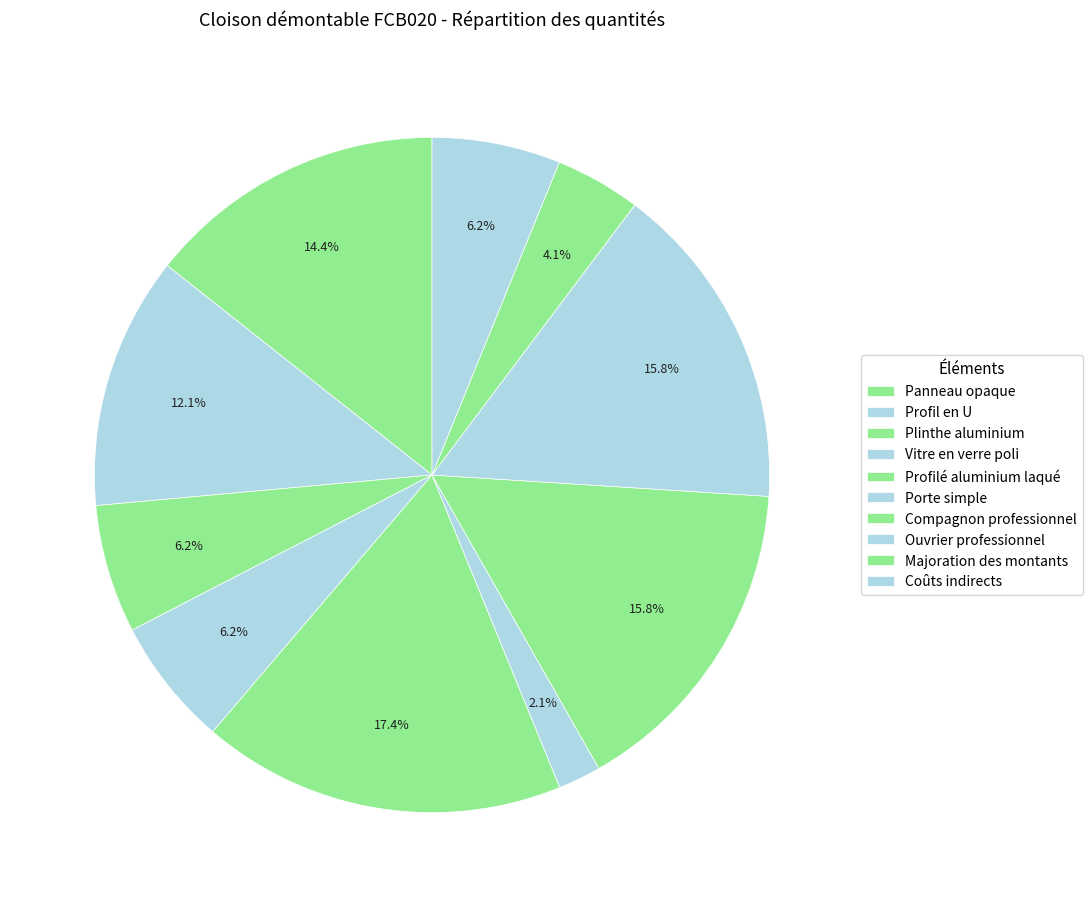

To the nearest percent, what is the difference between the largest and smallest slice percentages?

15%